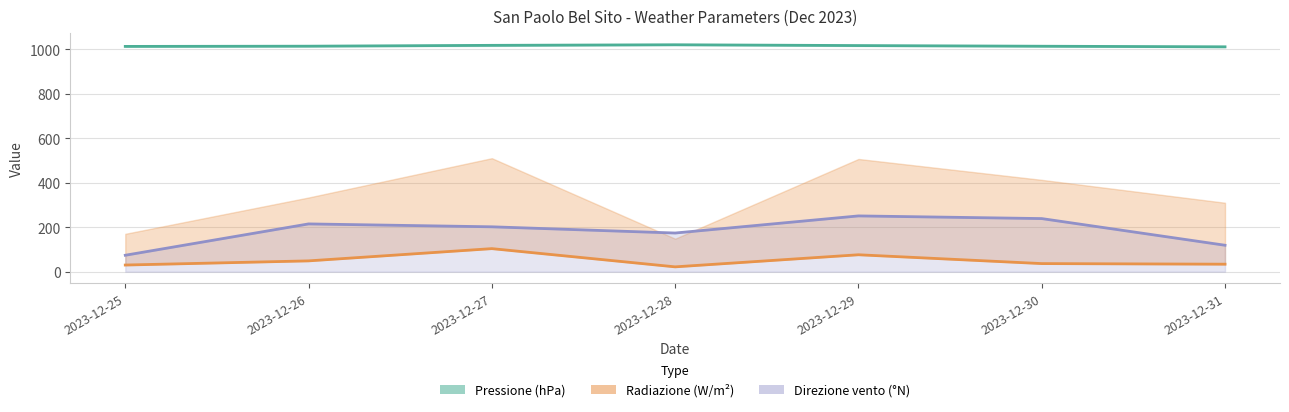

Reading right to left, transcribe all the data shown in this chart.

Pressione Grezzo (hPa): 1011.8	1014.4	1017.4	1021.0	1018.4	1014.6	1013.6
Radiazione Grezzo (W/m²): 33.8	36.5	76.2	21.8	103.8	48.7	30.0
Direzione vento (°N) line: 119.0	239.0	251.0	174.0	202.0	215.0	74.0